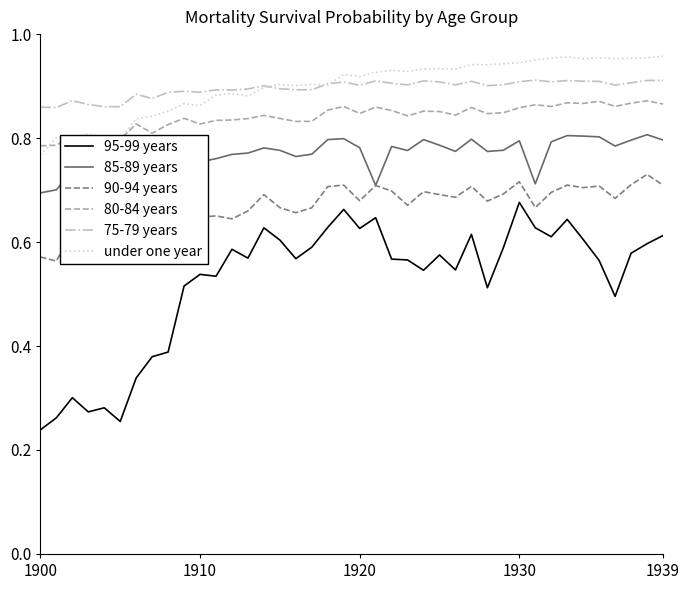

Which series has the widest spread of values?

95-99 years